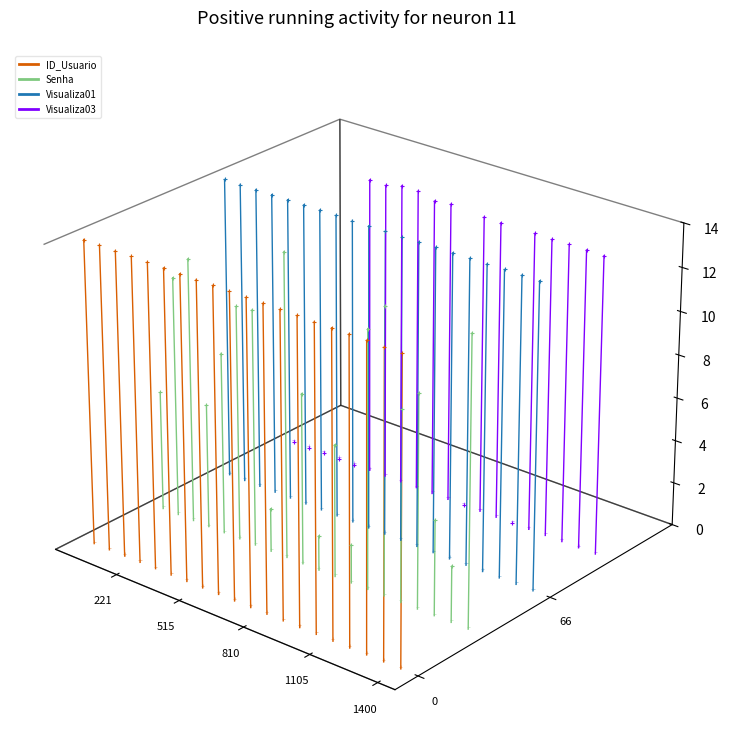

Which series has the widest spread of Y values?

ID_Usuario